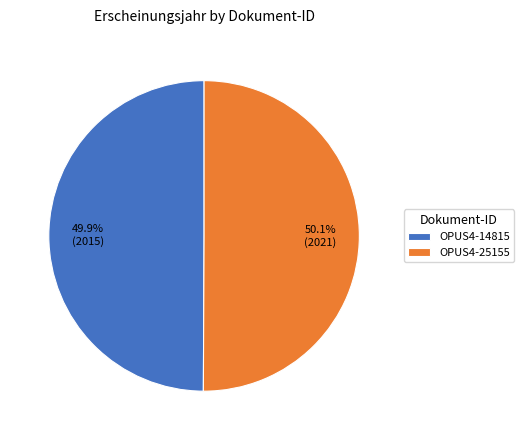

How many slices are in this pie chart?

2